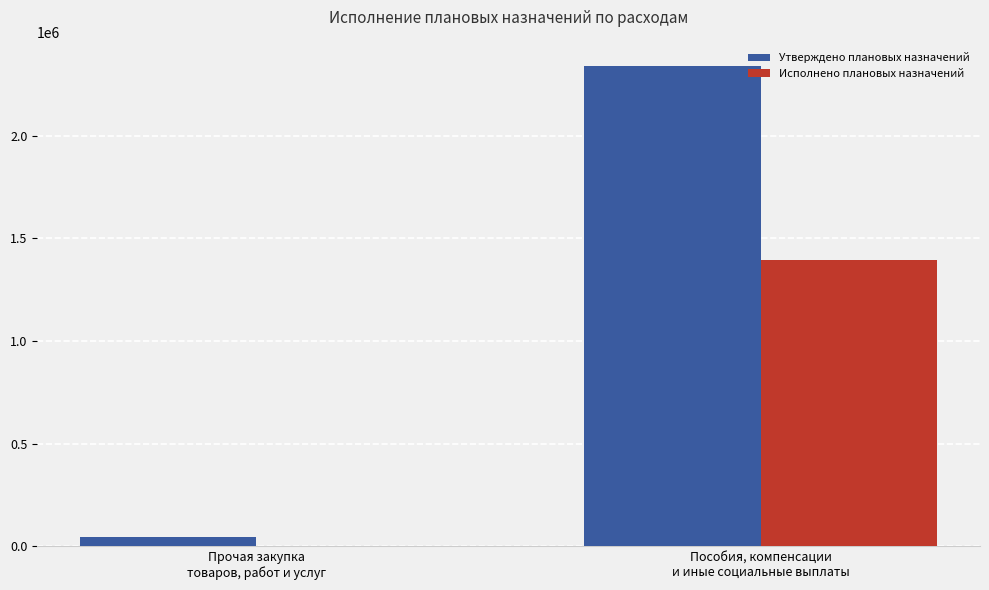

Reading right to left, what are all the values shown in this chart?

Утверждено плановых назначений: Пособия, компенсации
и иные социальные выплаты=2338304.8	Прочая закупка
товаров, работ и услуг=45000.0
Исполнено плановых назначений: Пособия, компенсации
и иные социальные выплаты=1396030.9	Прочая закупка
товаров, работ и услуг=0.0